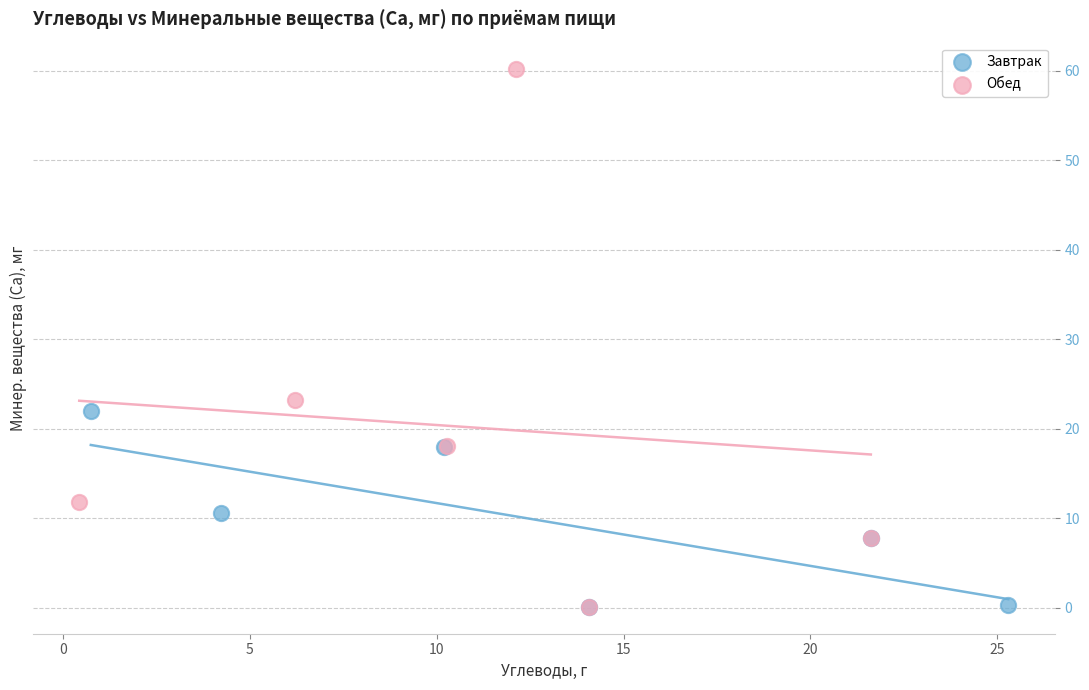

Which series has the widest spread of Y values?

Обед